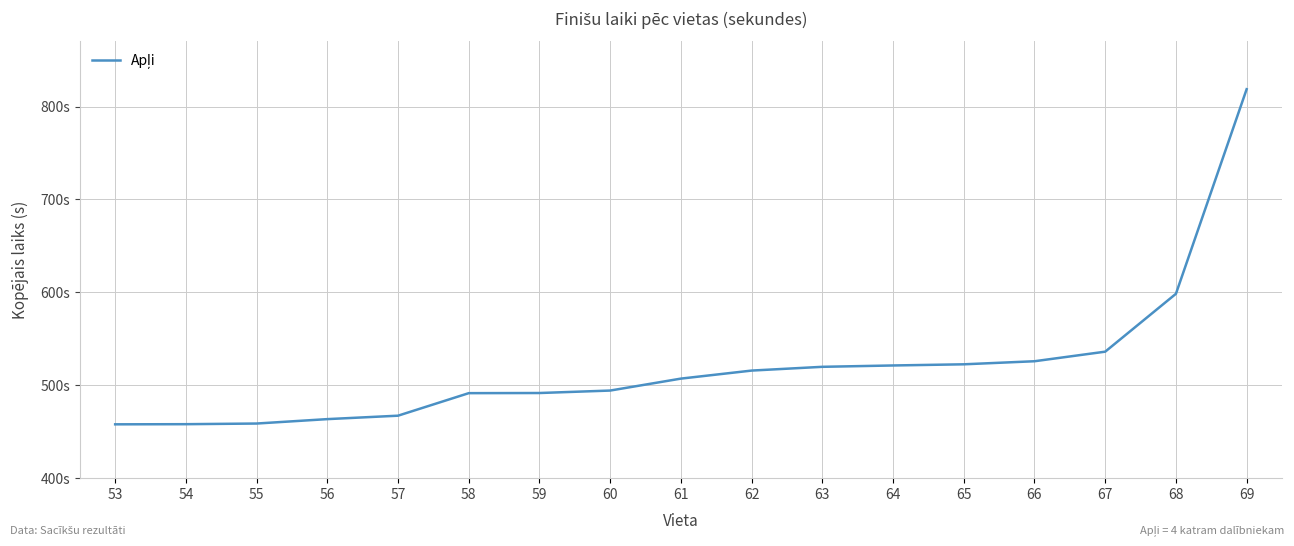

Reading right to left, what are all the values shown in this chart?

69=818.6	68=598.5	67=536.1	66=525.9	65=522.5	64=521.3	63=519.9	62=515.8	61=507.1	60=494.3	59=491.6	58=491.5	57=467.2	56=463.6	55=458.8	54=458.1	53=457.9